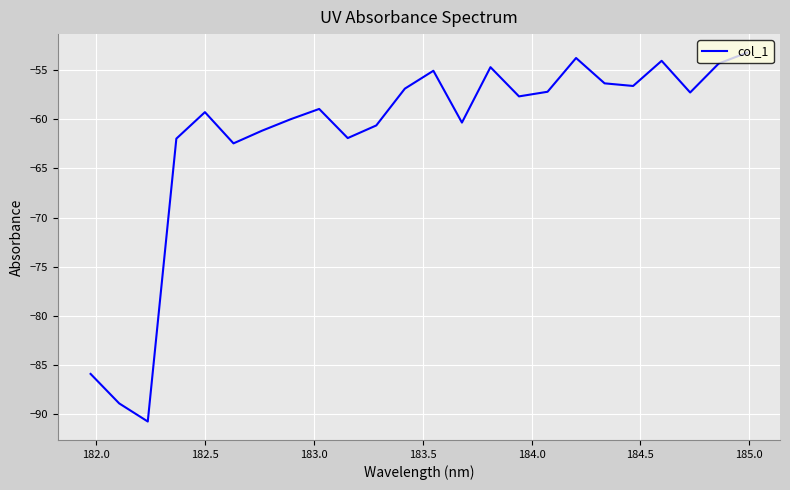

What is the smallest value displayed?

-90.7